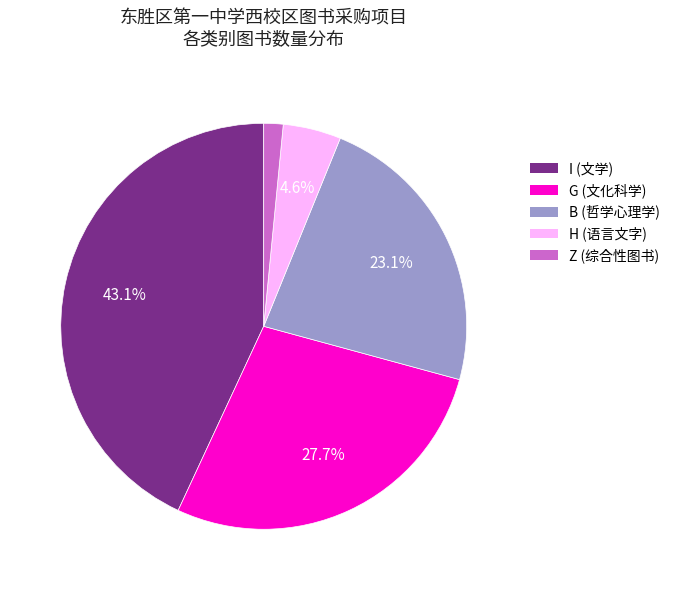

To the nearest percent, what is the difference between the H and I slice percentages?

38%